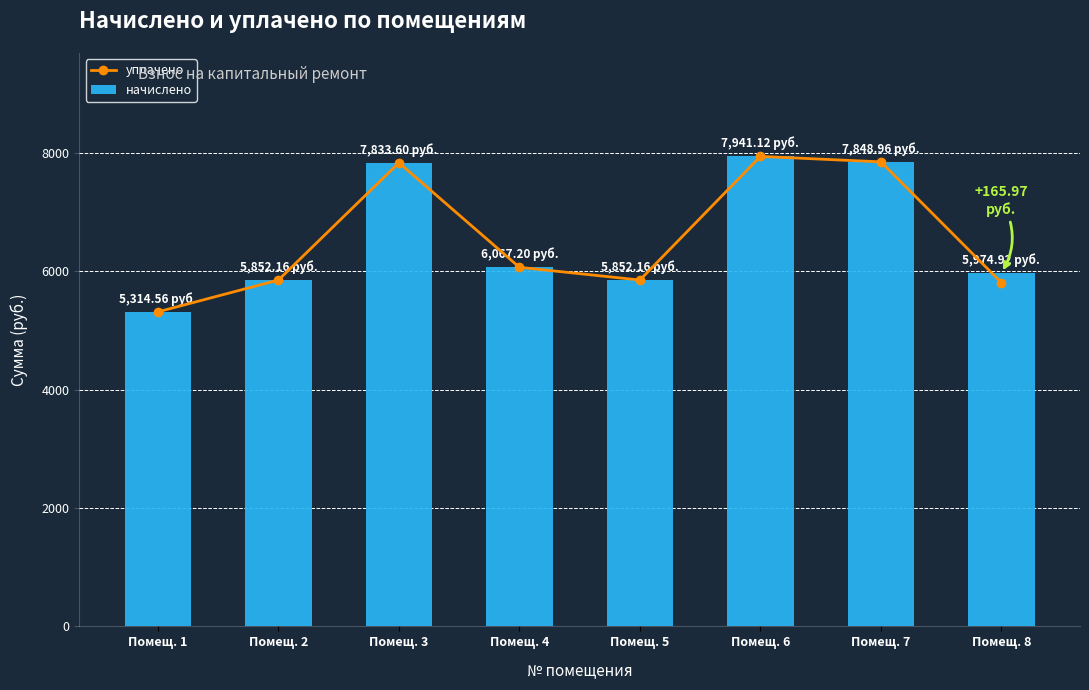

Are the bars horizontal?

No